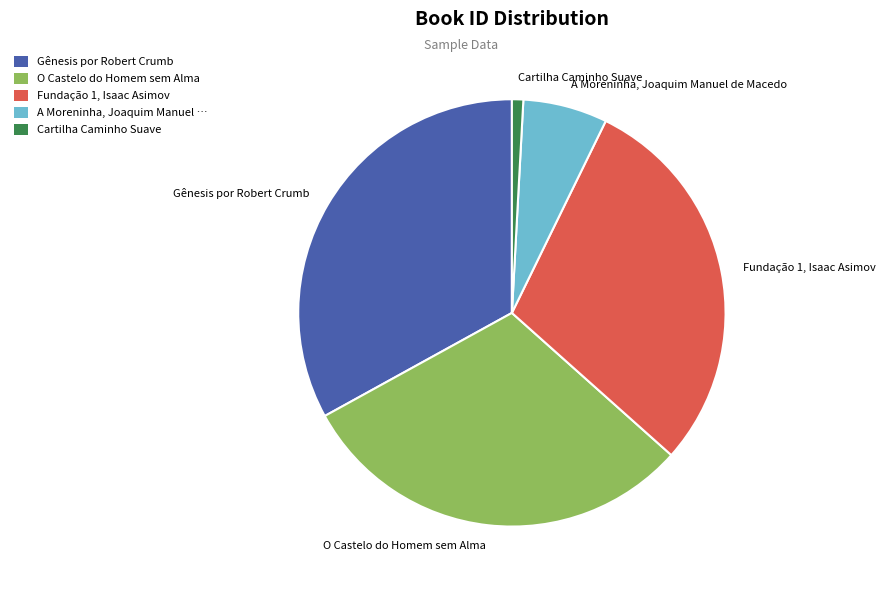

The O Castelo do Homem sem Alma slice represents 40% of the pie. True or false?

False